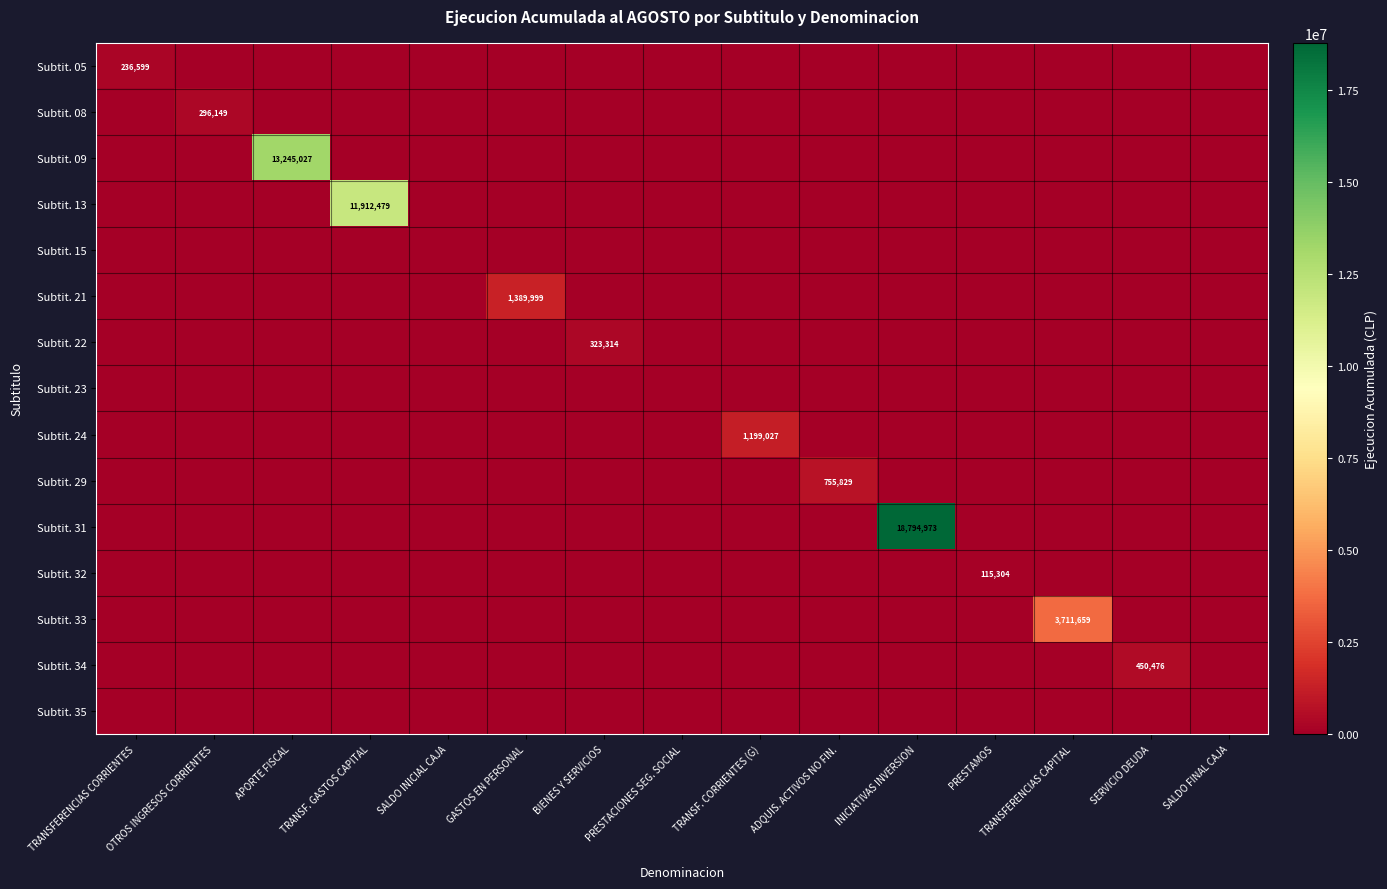

Which series has the largest total across all categories?

Subtit. 31